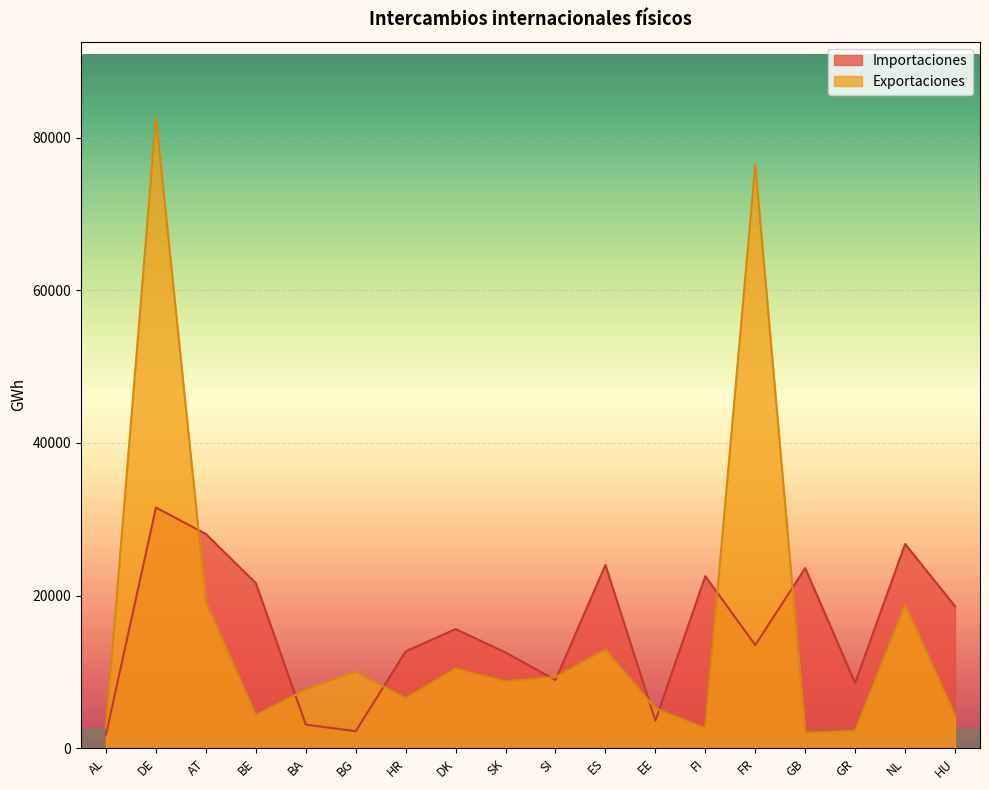

True or false: Exportaciones and Importaciones intersect in this chart.

True